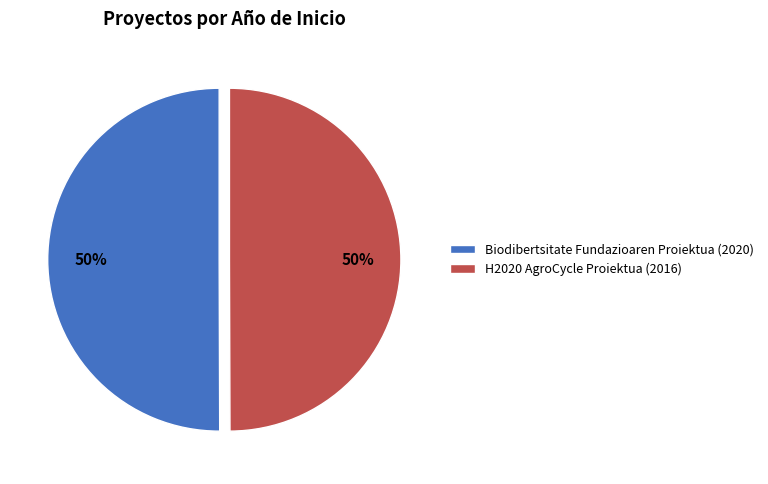

To the nearest percent, what portion does H2020 AgroCycle Proiektua represent?

50%